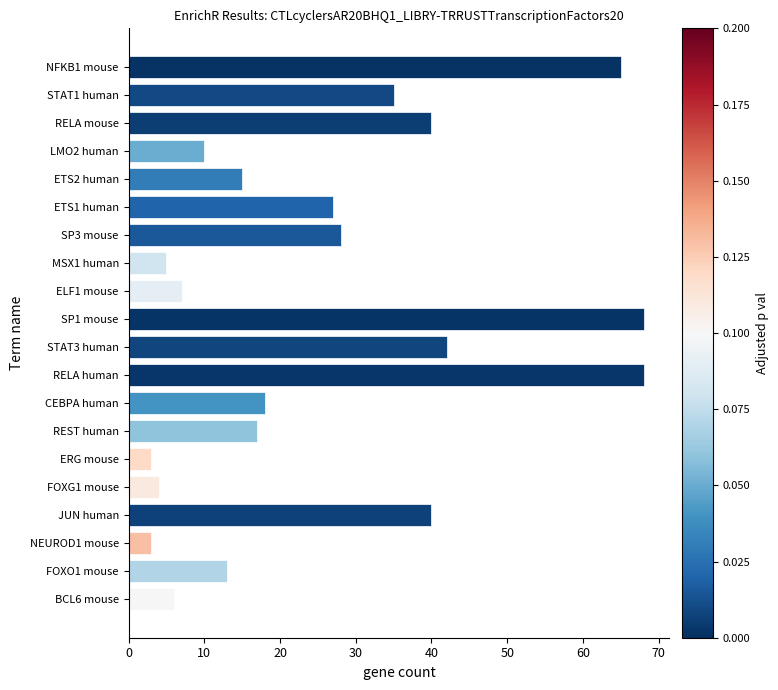

Reading bottom to top, extract all data points from this chart.

BCL6 mouse=6	FOXO1 mouse=13	NEUROD1 mouse=3	JUN human=40	FOXG1 mouse=4	ERG mouse=3	REST human=17	CEBPA human=18	RELA human=68	STAT3 human=42	SP1 mouse=68	ELF1 mouse=7	MSX1 human=5	SP3 mouse=28	ETS1 human=27	ETS2 human=15	LMO2 human=10	RELA mouse=40	STAT1 human=35	NFKB1 mouse=65